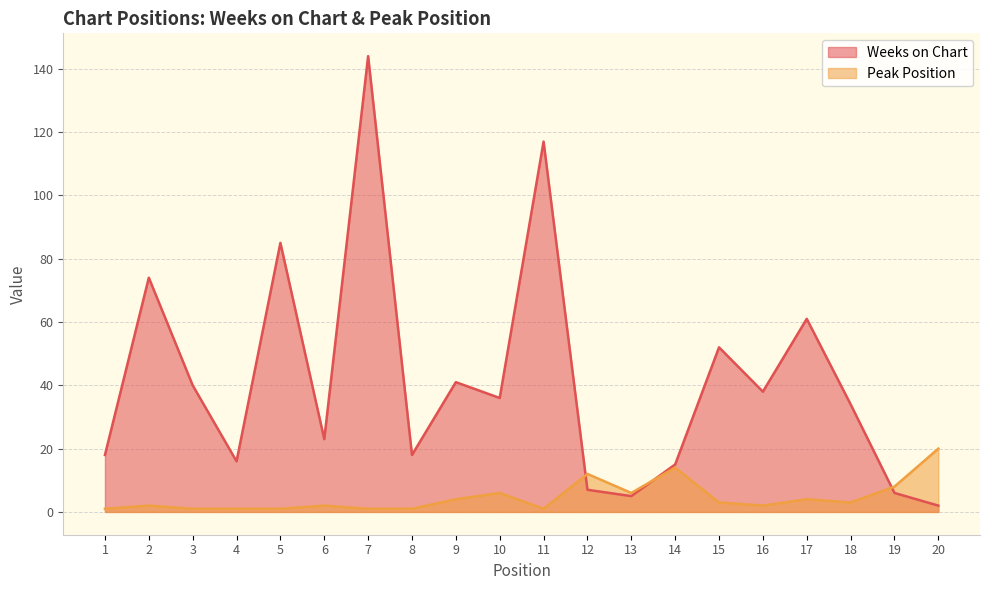

How many times do Peak Position and Weeks on Chart cross each other?

3